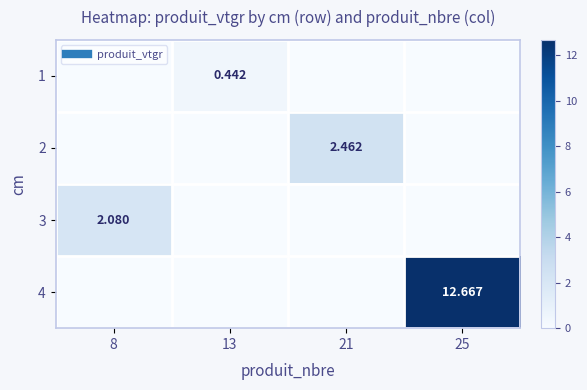

Which category has the lowest value across all series?

8